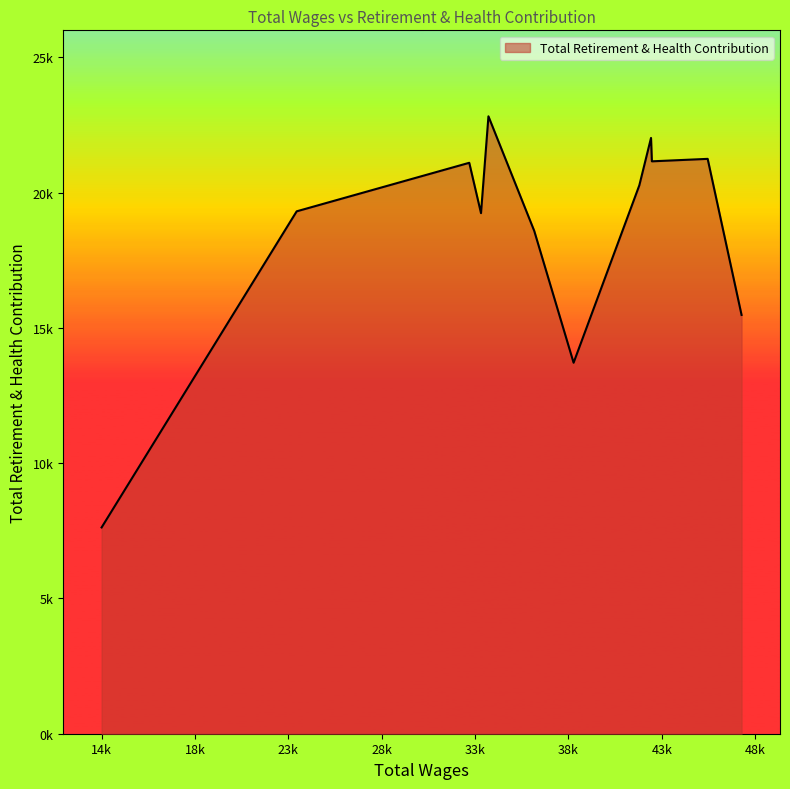

Does the chart display data point markers on the line(s)?

No